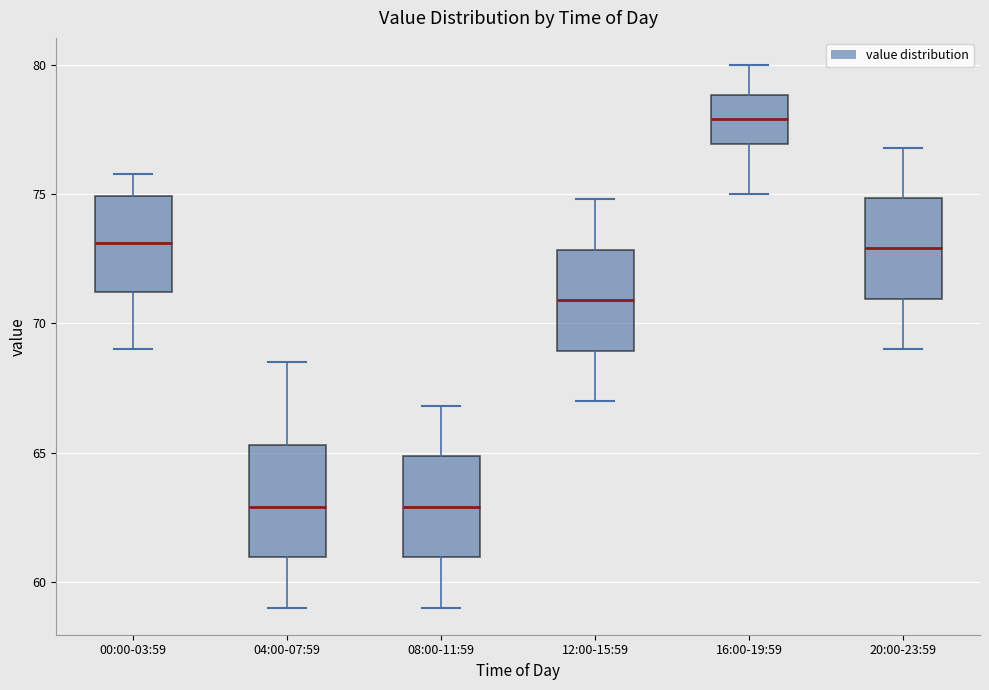

Reading left to right, read every box against the y-axis: the position of its median line, the range the box covers, and the ends of its whiskers. The values are not printed on the chart, so give them approximately, as read against the axis.

00:00-03:59: median 73.0, box 71.0 to 75.0, whiskers 69.0 to 76.0
04:00-07:59: median 63.0, box 61.0 to 65.5, whiskers 59.0 to 68.5
08:00-11:59: median 63.0, box 61.0 to 65.0, whiskers 59.0 to 67.0
12:00-15:59: median 71.0, box 69.0 to 73.0, whiskers 67.0 to 75.0
16:00-19:59: median 78.0, box 77.0 to 79.0, whiskers 75.0 to 80.0
20:00-23:59: median 73.0, box 71.0 to 75.0, whiskers 69.0 to 77.0